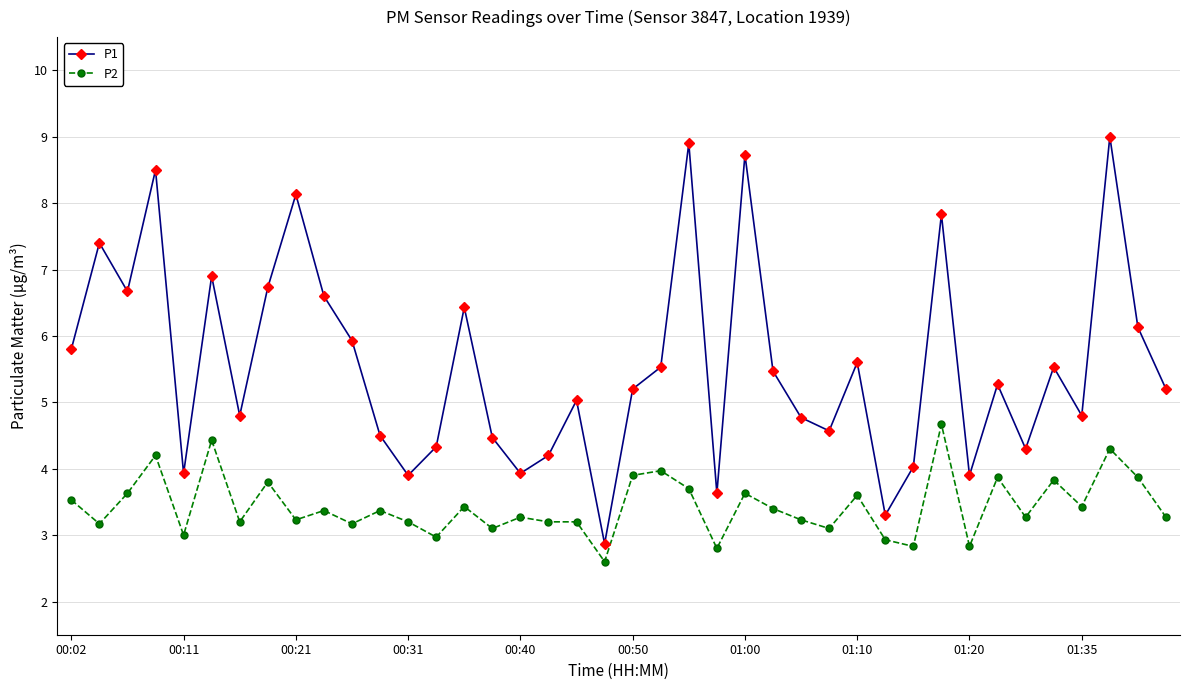

What is the minimum value shown in the chart?

2.6